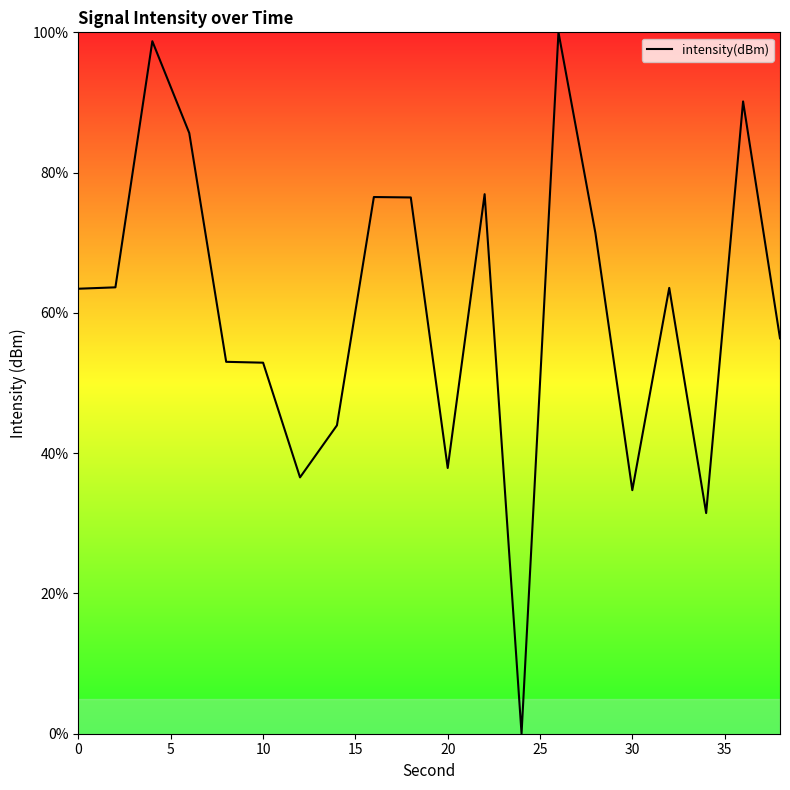

What is the greatest value displayed?

100.0